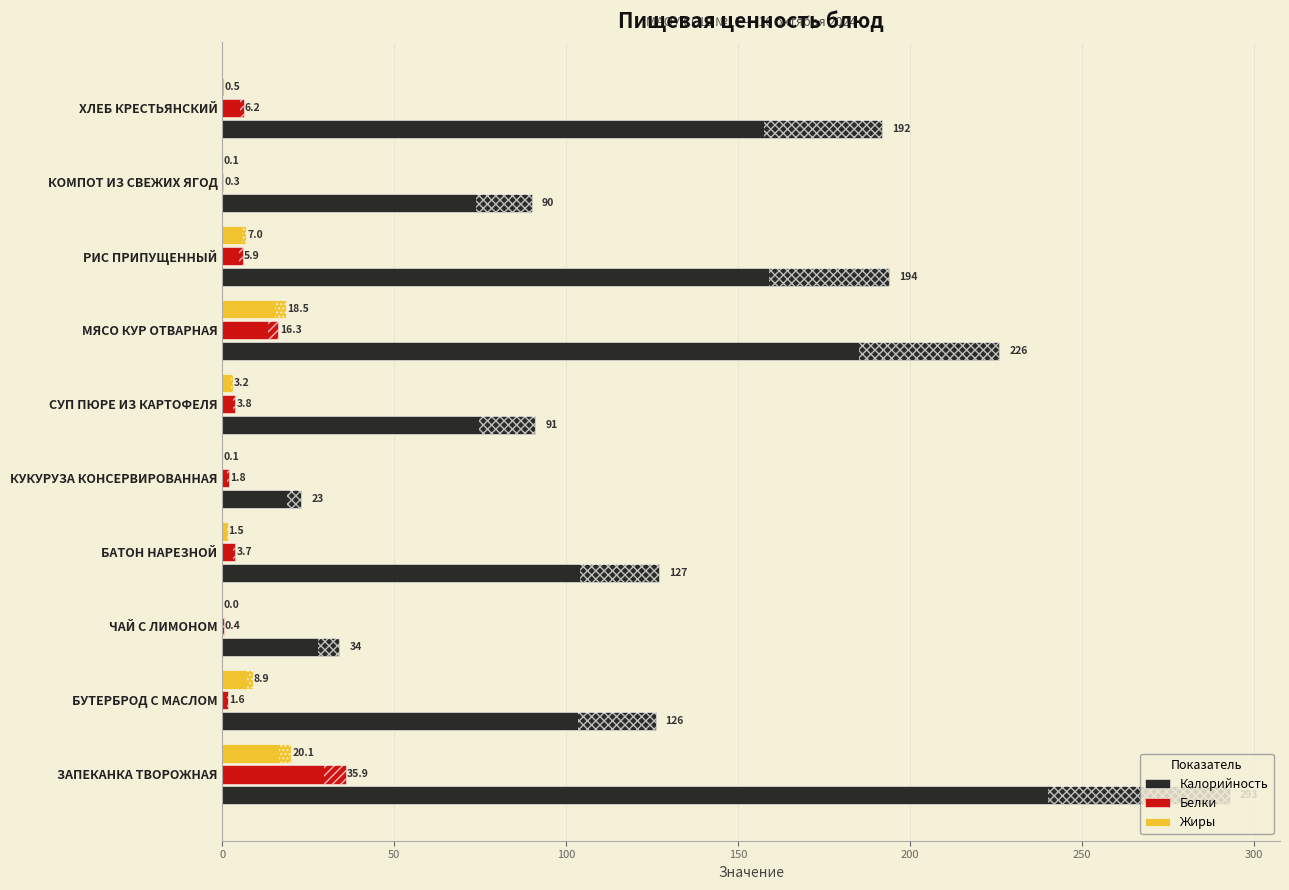

What are all the series names shown in the legend?

Калорийность, Белки, Жиры